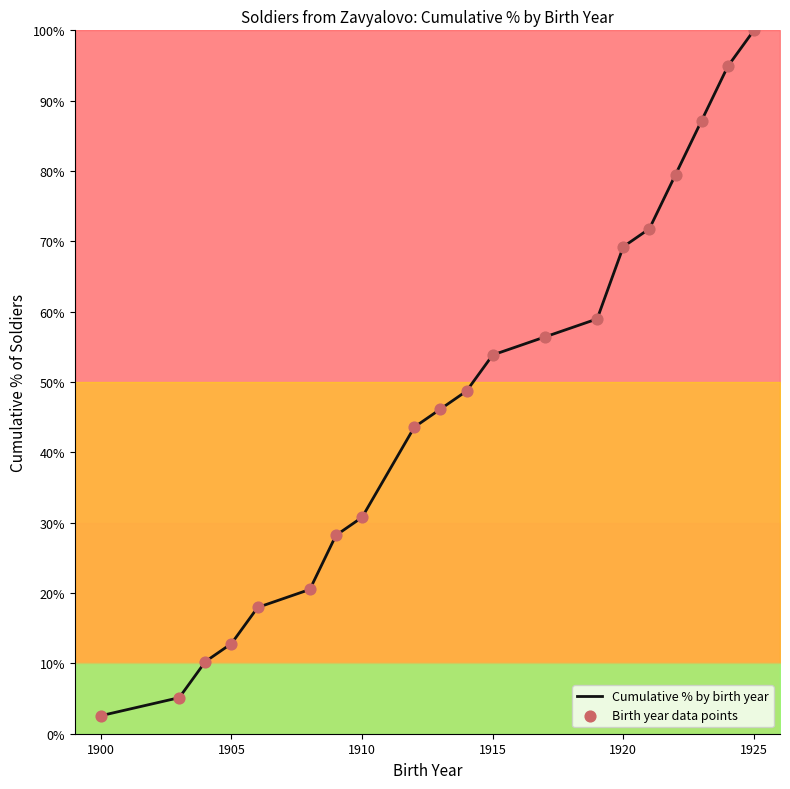

What is the difference between the maximum and minimum values?

97.4